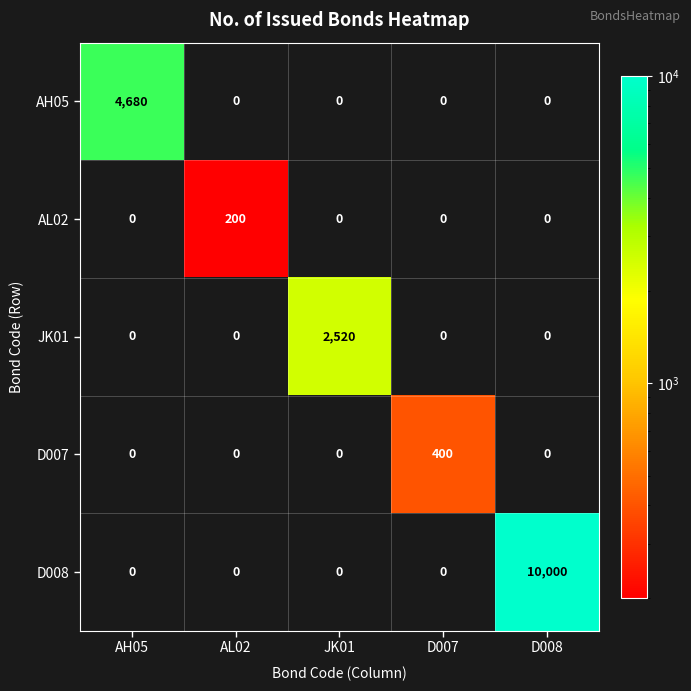

Reading left to right, transcribe all the data shown in this chart.

AH05: 4680	0	0	0	0
AL02: 0	200	0	0	0
JK01: 0	0	2520	0	0
D007: 0	0	0	400	0
D008: 0	0	0	0	10000